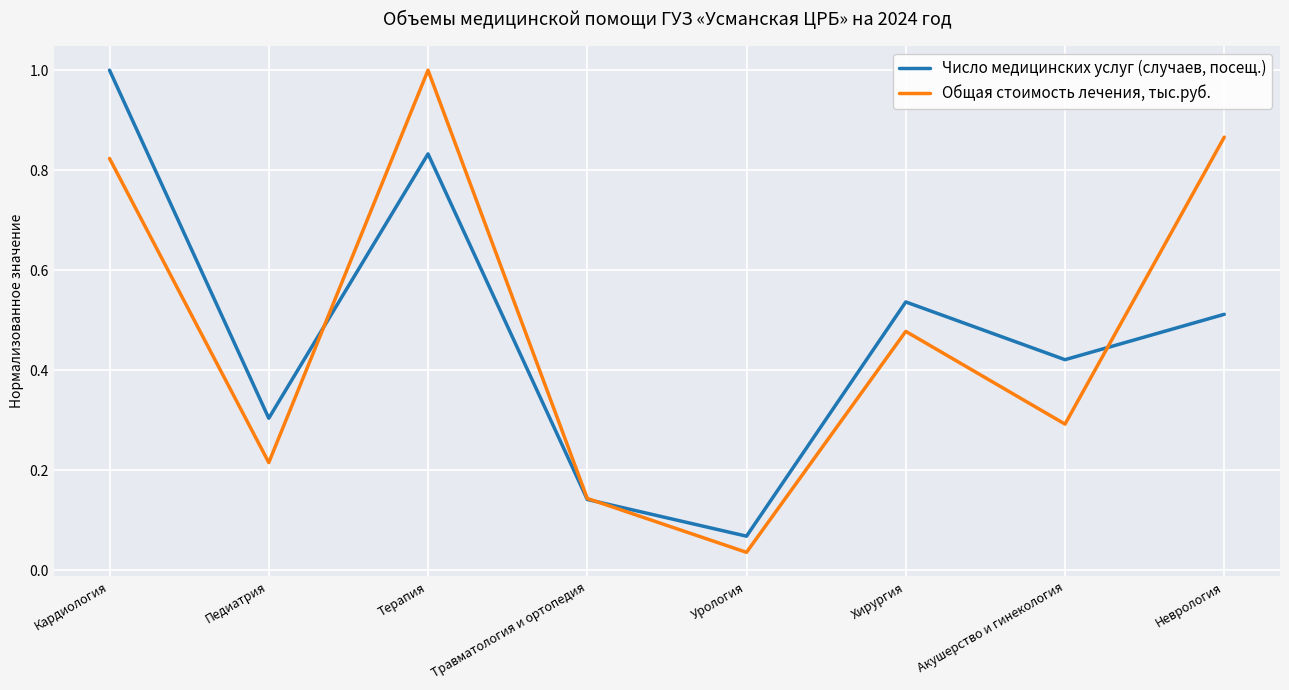

How many times do Число медицинских услуг (случаев, посещ.) and Общая стоимость лечения, тыс.руб. cross each other?

3